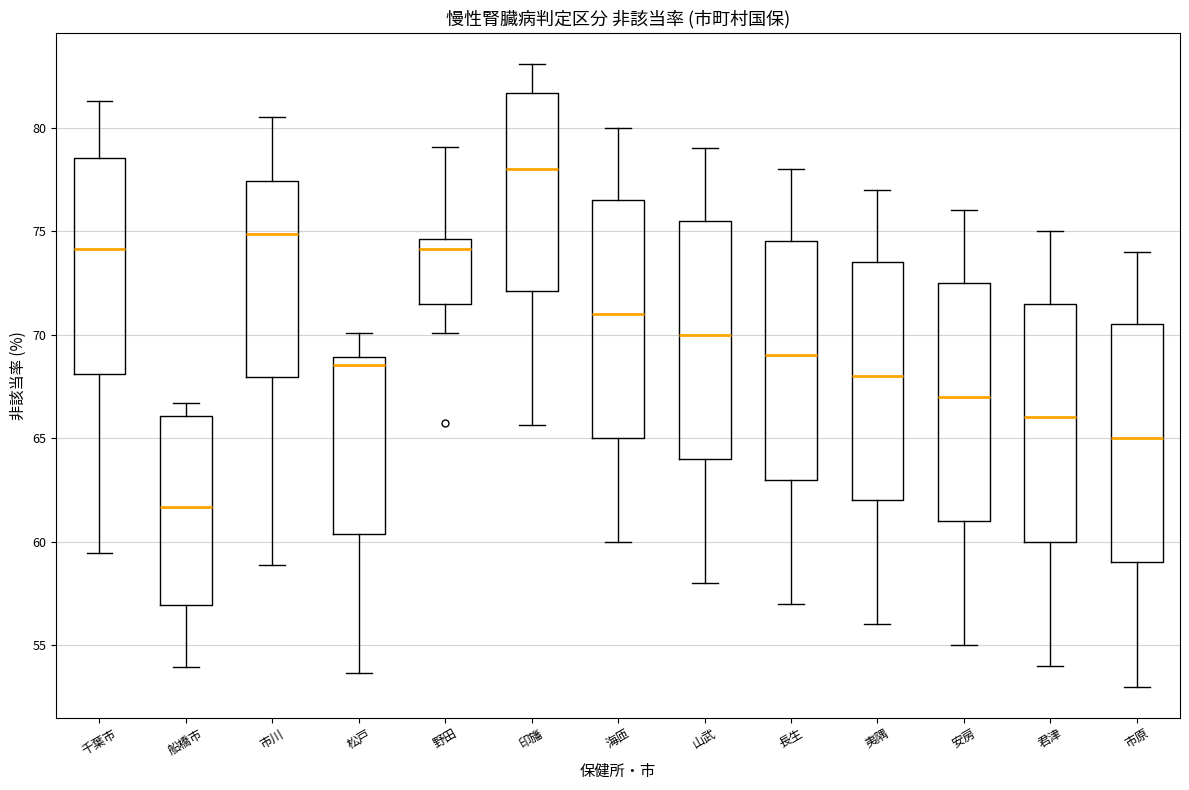

Where is the lower edge of the box for 市川 on the y-axis? The values are not printed on the chart, so give them approximately, as read against the axis.

68.0